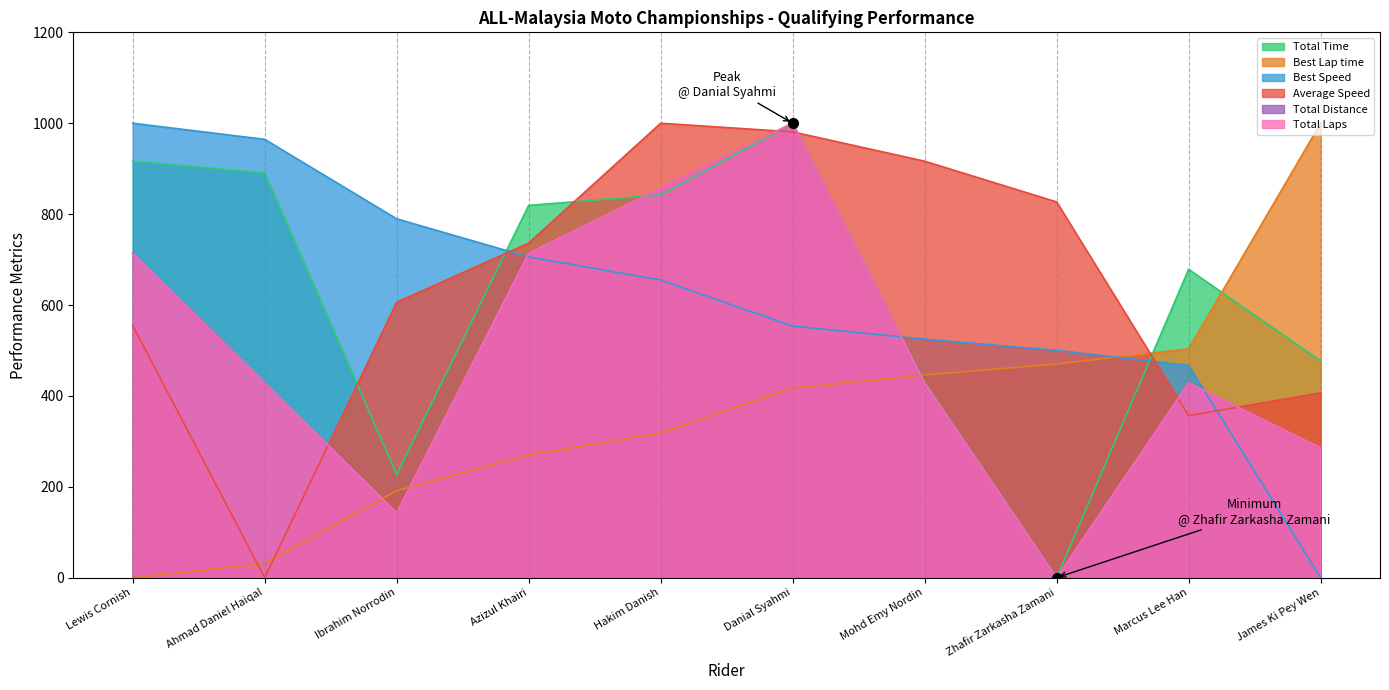

Reading left to right, what are all the values shown in this chart?

Total Time: Lewis Cornish=916.4	Ahmad Daniel Haiqal=890.2	Ibrahim Norrodin=227.1	Azizul Khairi=819.2	Hakim Danish=842.5	Danial Syahmi=1000.0	Mohd Emy Nordin=430.2	Zhafir Zarkasha Zamani=0.0	Marcus Lee Han=678.5	James Ki Pey Wen=476.9
Best Lap time: Lewis Cornish=0.0	Ahmad Daniel Haiqal=31.5	Ibrahim Norrodin=191.3	Azizul Khairi=270.4	Hakim Danish=318.7	Danial Syahmi=417.6	Mohd Emy Nordin=445.8	Zhafir Zarkasha Zamani=470.3	Marcus Lee Han=503.4	James Ki Pey Wen=1000.0
Best Speed: Lewis Cornish=1000.0	Ahmad Daniel Haiqal=964.5	Ibrahim Norrodin=789.7	Azizul Khairi=705.7	Hakim Danish=655.1	Danial Syahmi=553.4	Mohd Emy Nordin=524.9	Zhafir Zarkasha Zamani=500.2	Marcus Lee Han=467.0	James Ki Pey Wen=0.0
Average Speed: Lewis Cornish=554.9	Ahmad Daniel Haiqal=0.0	Ibrahim Norrodin=606.0	Azizul Khairi=736.3	Hakim Danish=1000.0	Danial Syahmi=981.0	Mohd Emy Nordin=916.5	Zhafir Zarkasha Zamani=826.9	Marcus Lee Han=356.6	James Ki Pey Wen=406.6
Total Distance: Lewis Cornish=714.3	Ahmad Daniel Haiqal=428.6	Ibrahim Norrodin=142.9	Azizul Khairi=714.3	Hakim Danish=857.1	Danial Syahmi=1000.0	Mohd Emy Nordin=428.6	Zhafir Zarkasha Zamani=0.0	Marcus Lee Han=428.6	James Ki Pey Wen=285.7
Total Laps: Lewis Cornish=714.3	Ahmad Daniel Haiqal=428.6	Ibrahim Norrodin=142.9	Azizul Khairi=714.3	Hakim Danish=857.1	Danial Syahmi=1000.0	Mohd Emy Nordin=428.6	Zhafir Zarkasha Zamani=0.0	Marcus Lee Han=428.6	James Ki Pey Wen=285.7